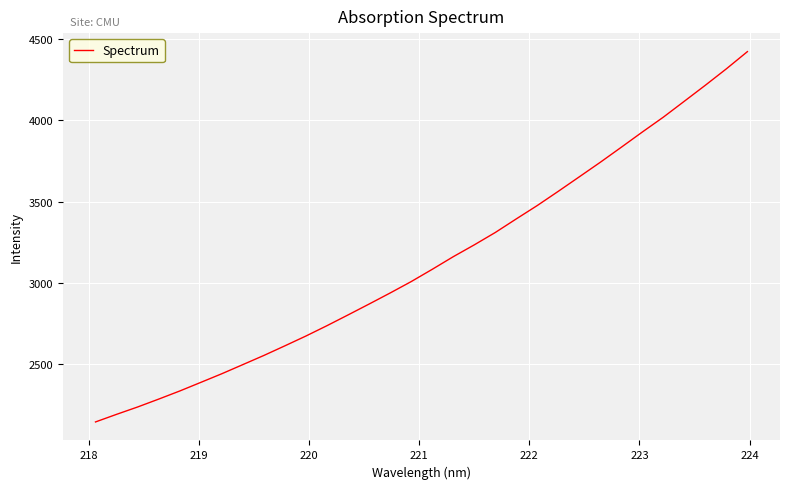

What is the minimum value shown in the chart?

2145.1